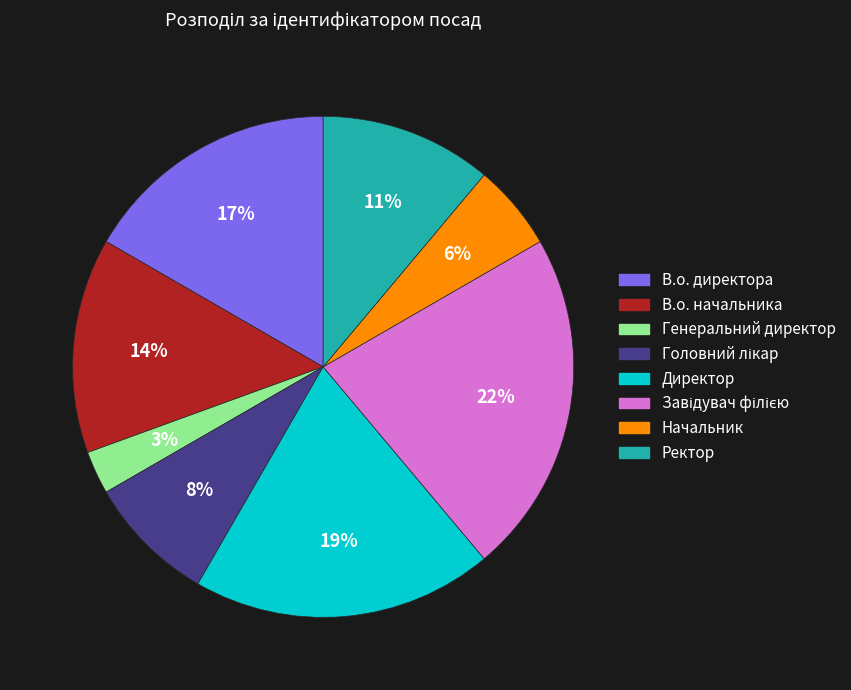

The Директор slice represents 28% of the pie. True or false?

False